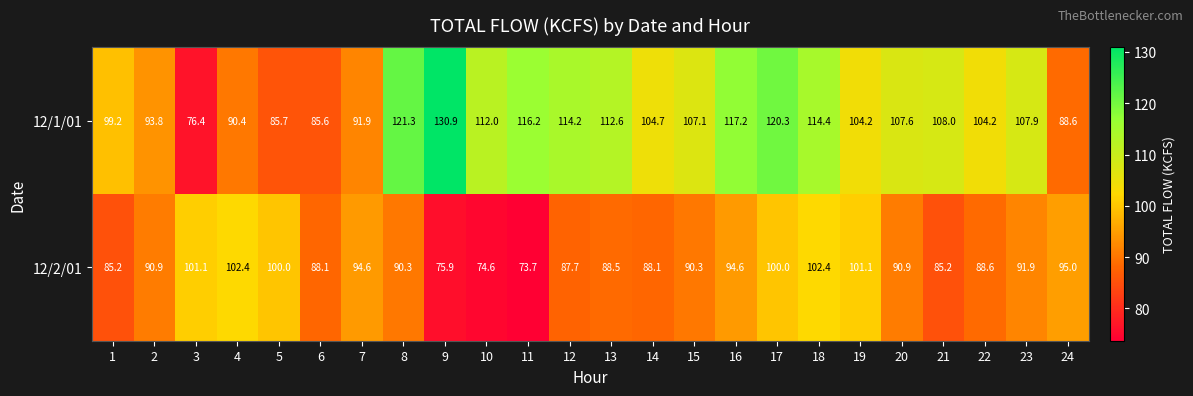

Is it true that 12/2/01 equals 74.6 at 10?

True